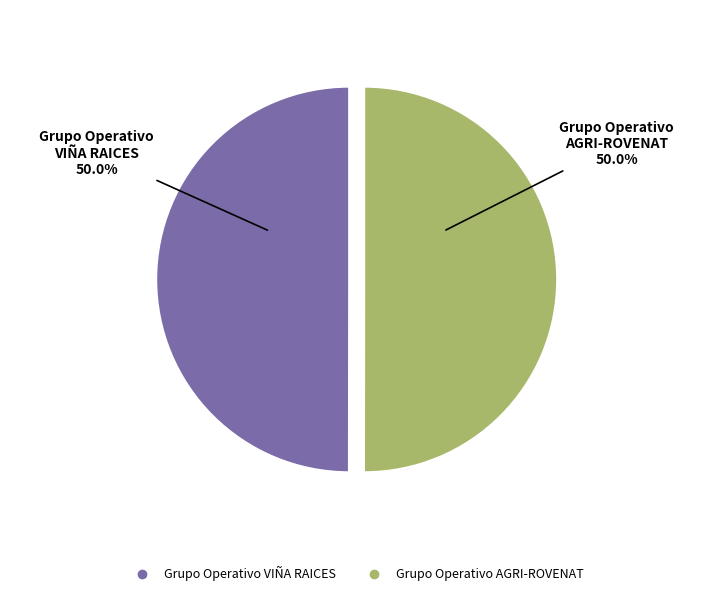

How many segments does this pie chart have?

2